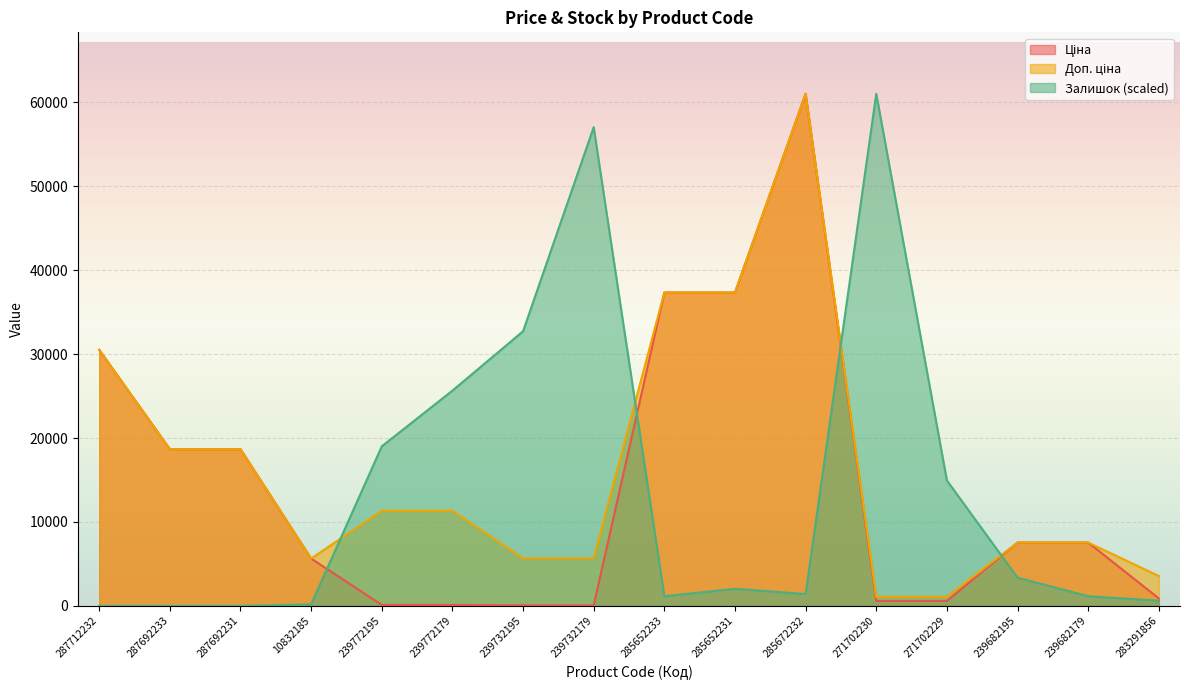

What is the maximum value shown in the chart?

61024.7